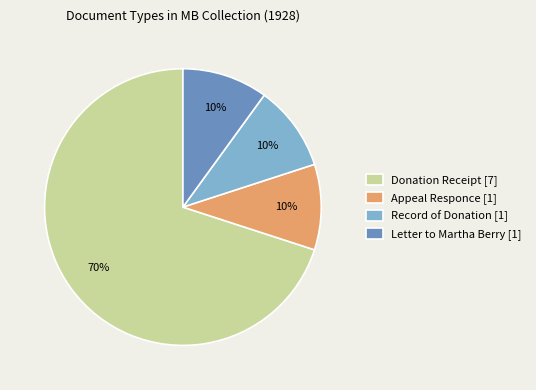

The Record of Donation slice represents 10% of the pie. True or false?

True